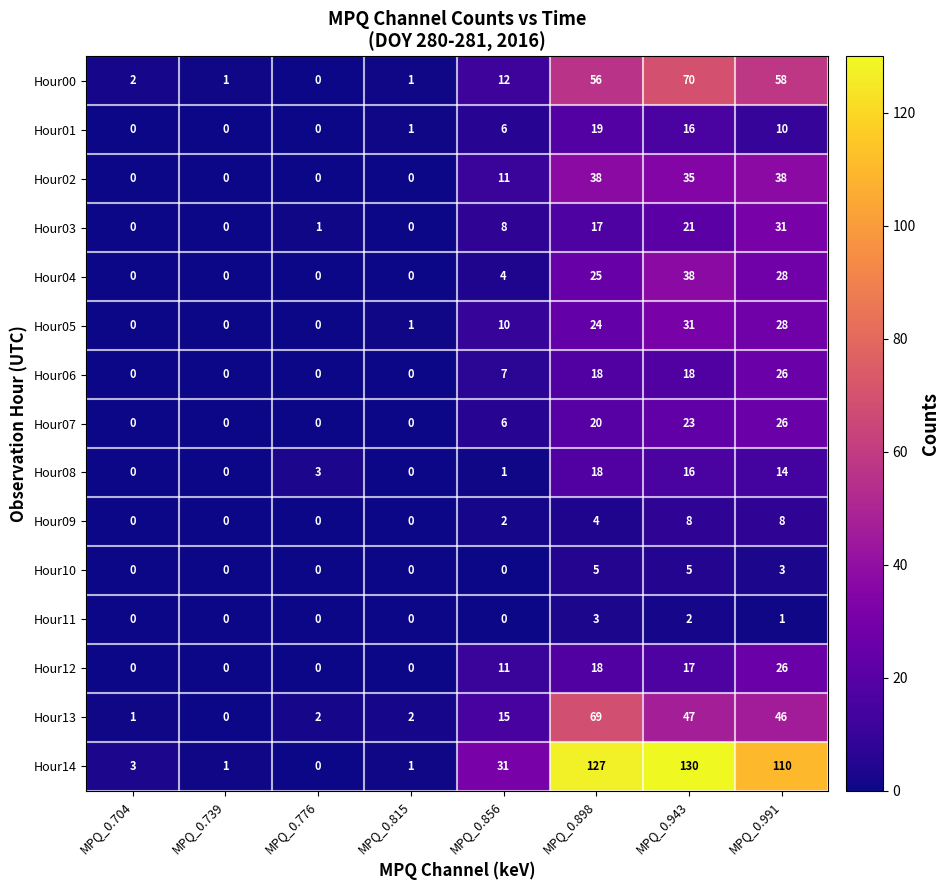

What is the difference between the second highest and minimum values in the Hour05 series?

28